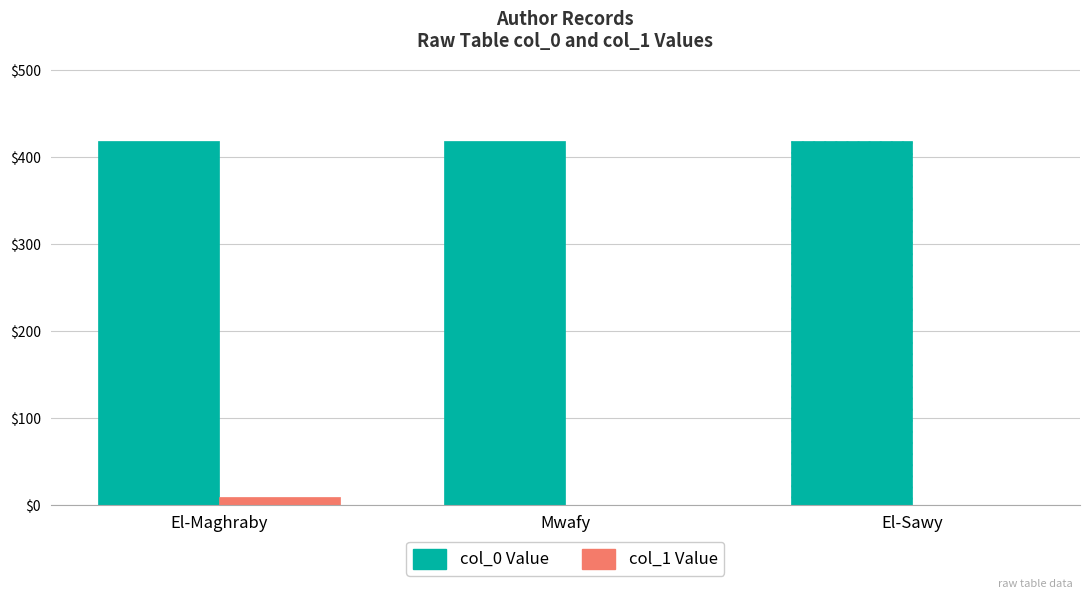

How many data points does each series have?

3